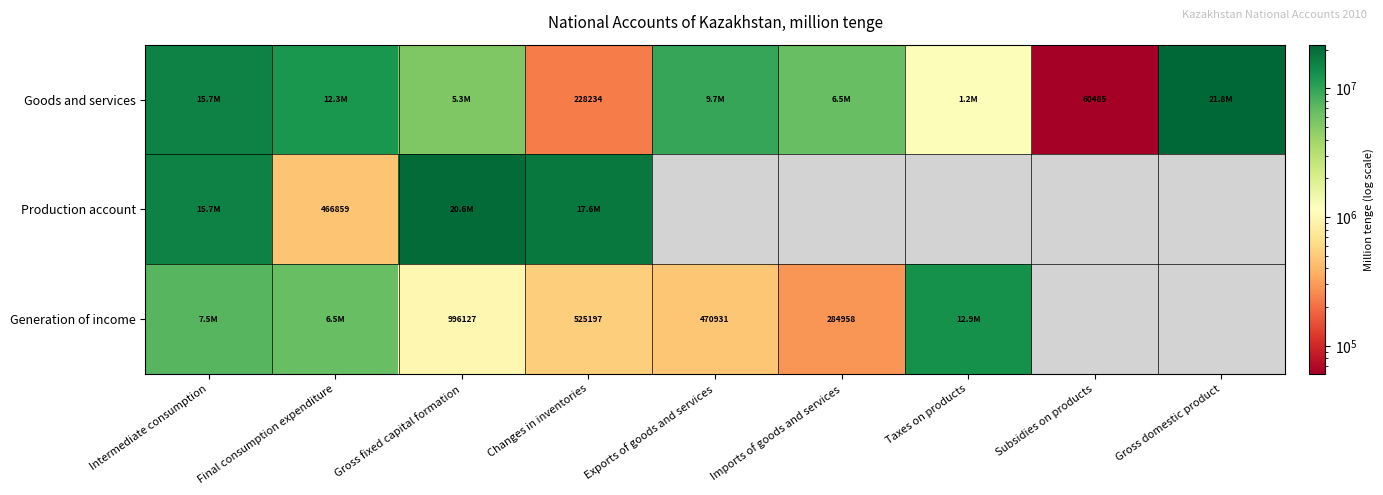

At which category is the sum across all series the highest?

Intermediate consumption